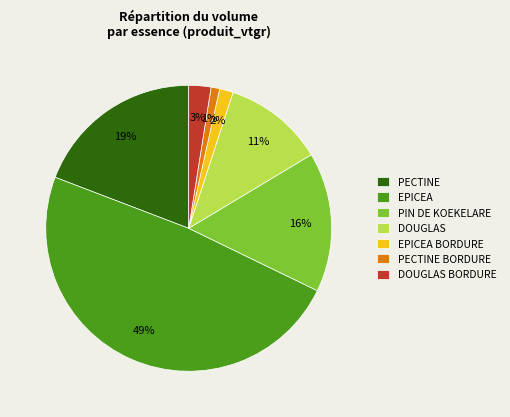

Combined, do DOUGLAS BORDURE and PIN DE KOEKELARE account for over 50%?

No